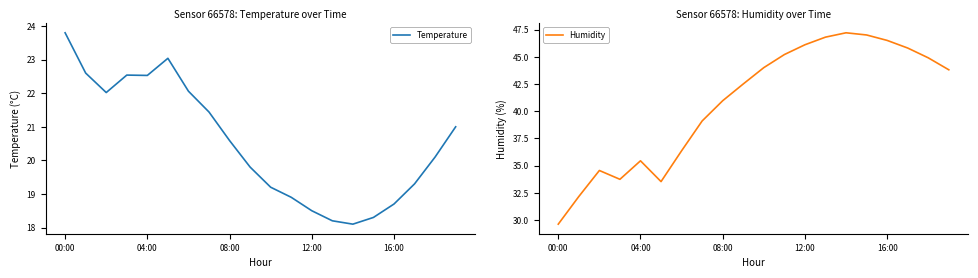

Which series changed the most between 13 and 17?

Temperature